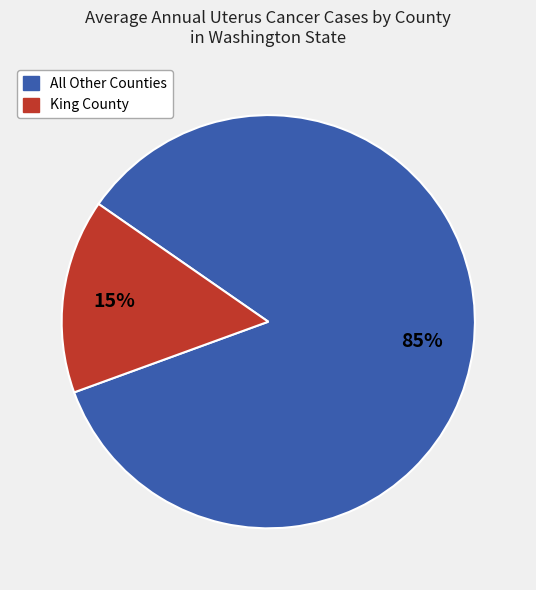

How many slices are in this pie chart?

2